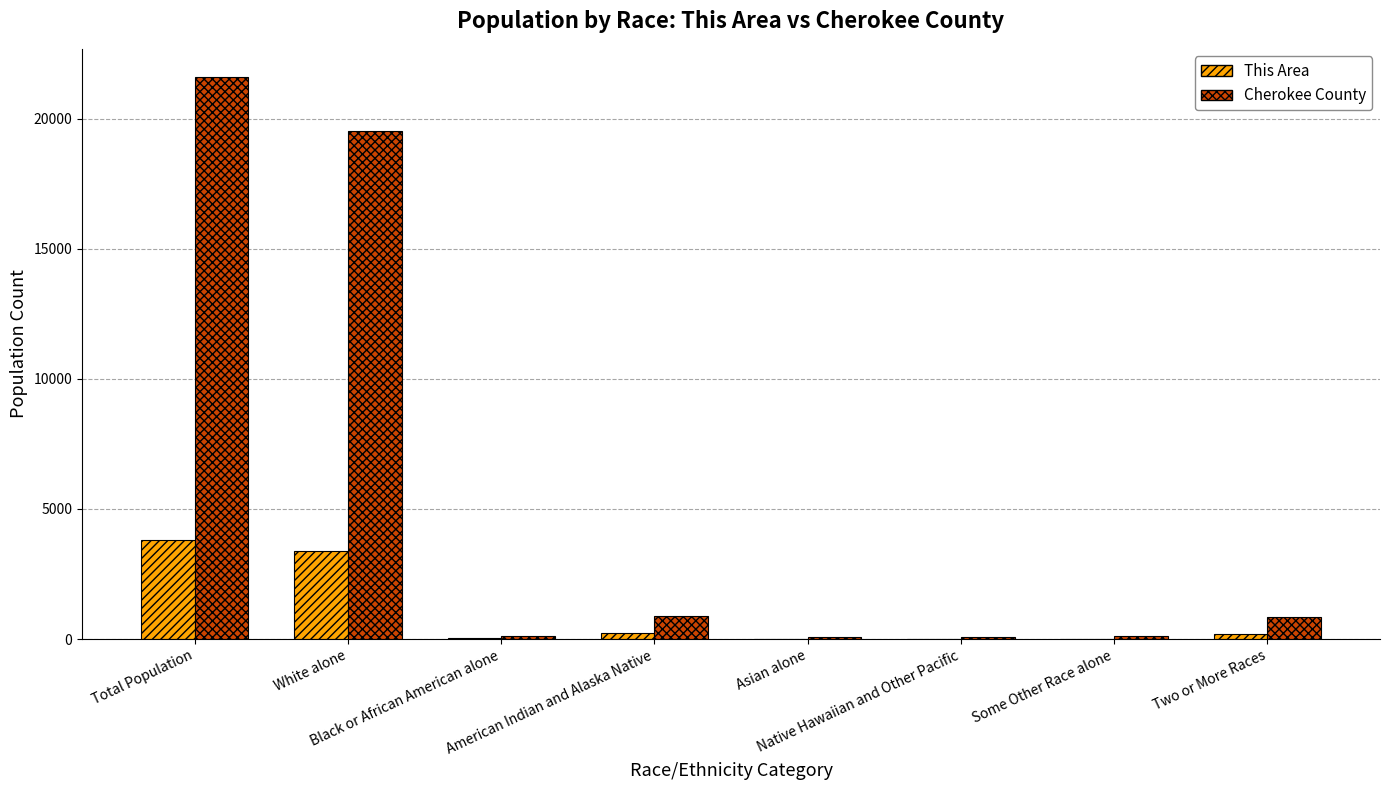

Which series has the widest spread of values?

Cherokee County